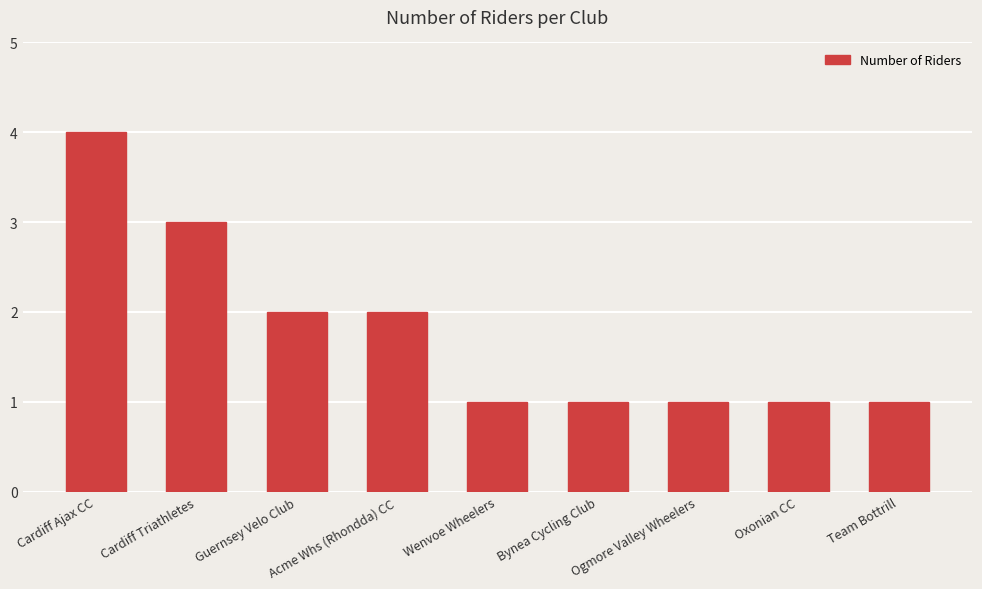

Count the number of categories in the chart.

9